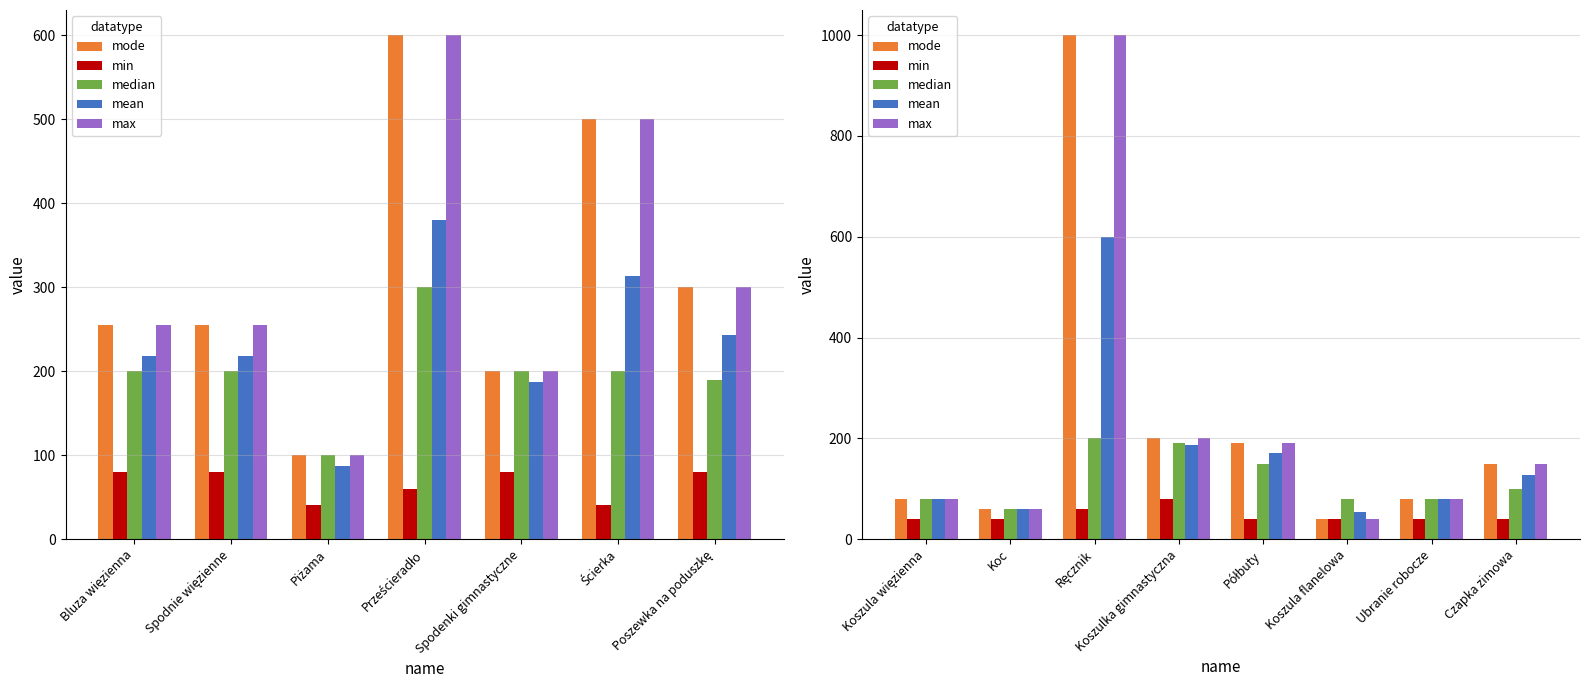

Are the bars horizontal?

No